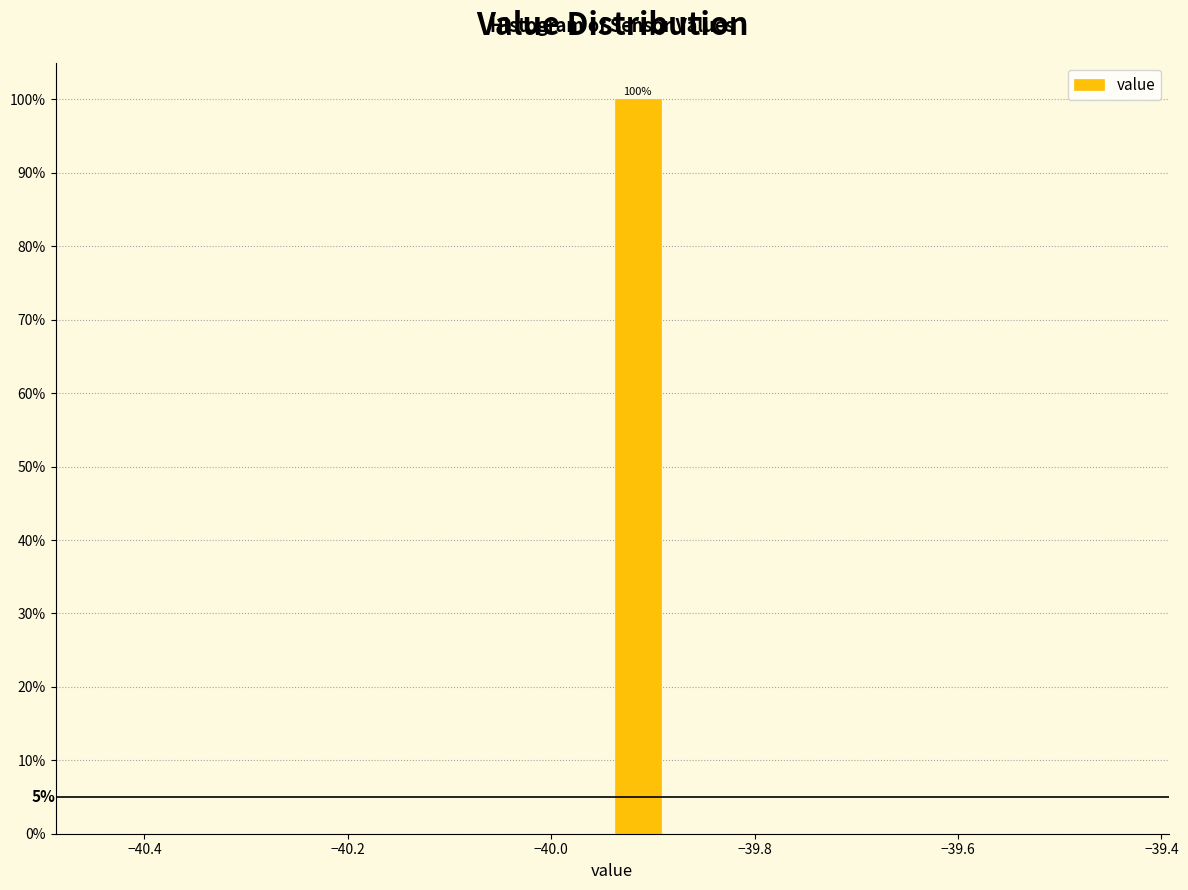

Read against the x-axis, roughly where is the centre of the tallest bar?

-39.92